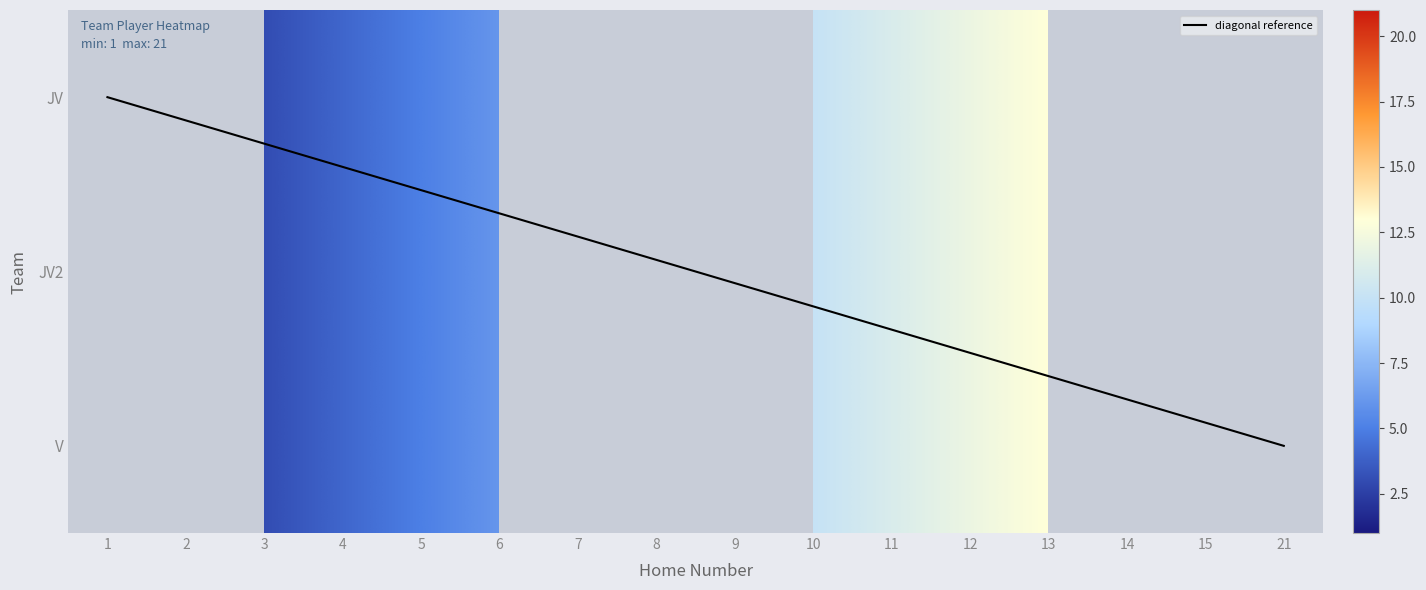

True or false: JV2 has a value of 2 at 3.

False